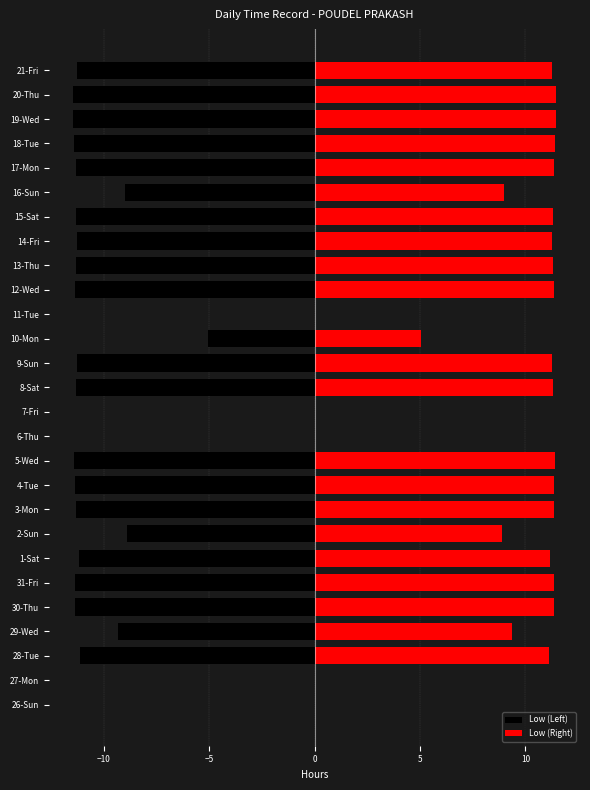

At how many categories does at least one series exceed 9?

19